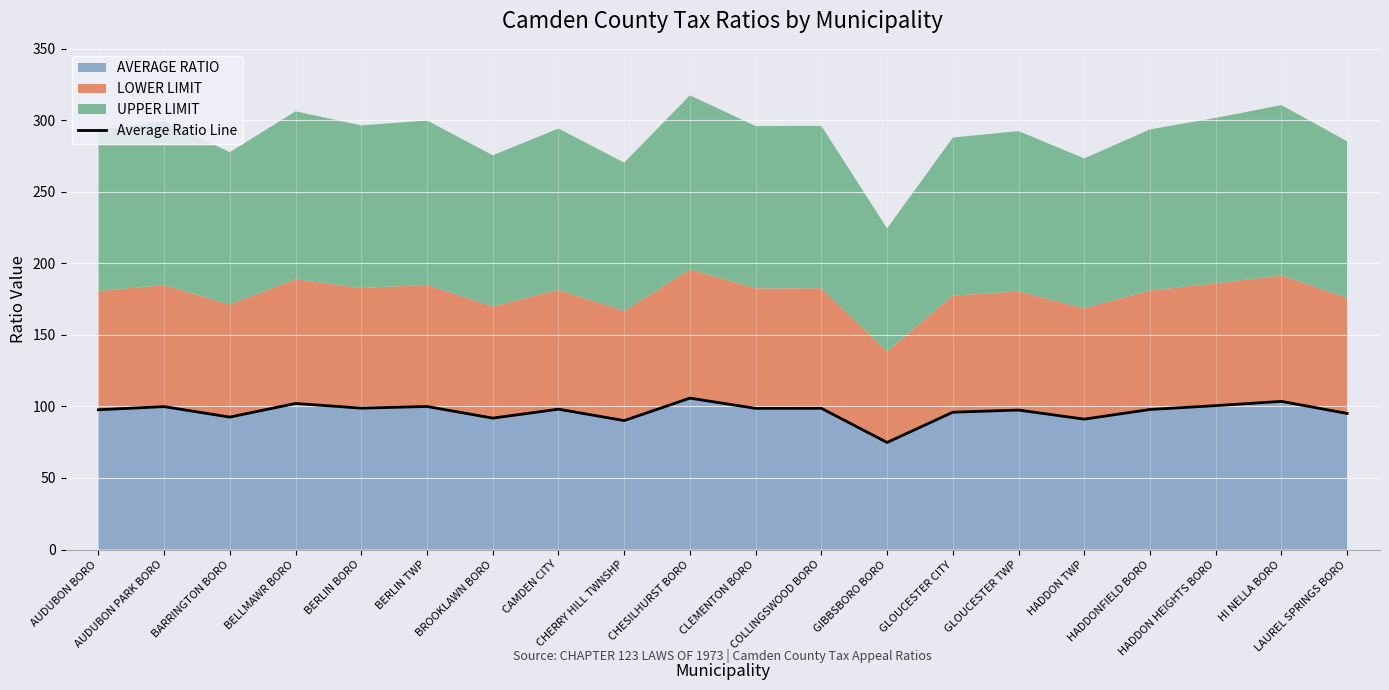

What is the difference between the maximum and minimum values?

31.0